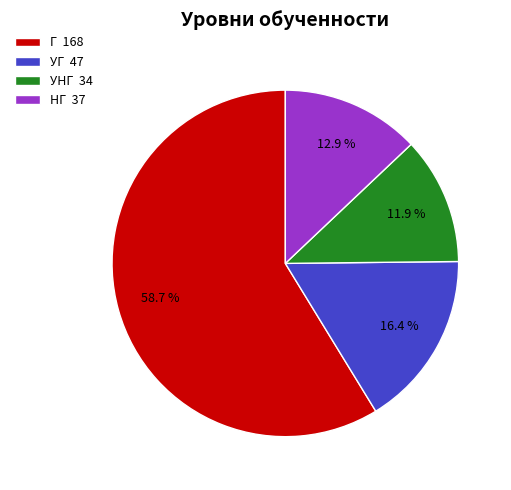

How many segments does this pie chart have?

4